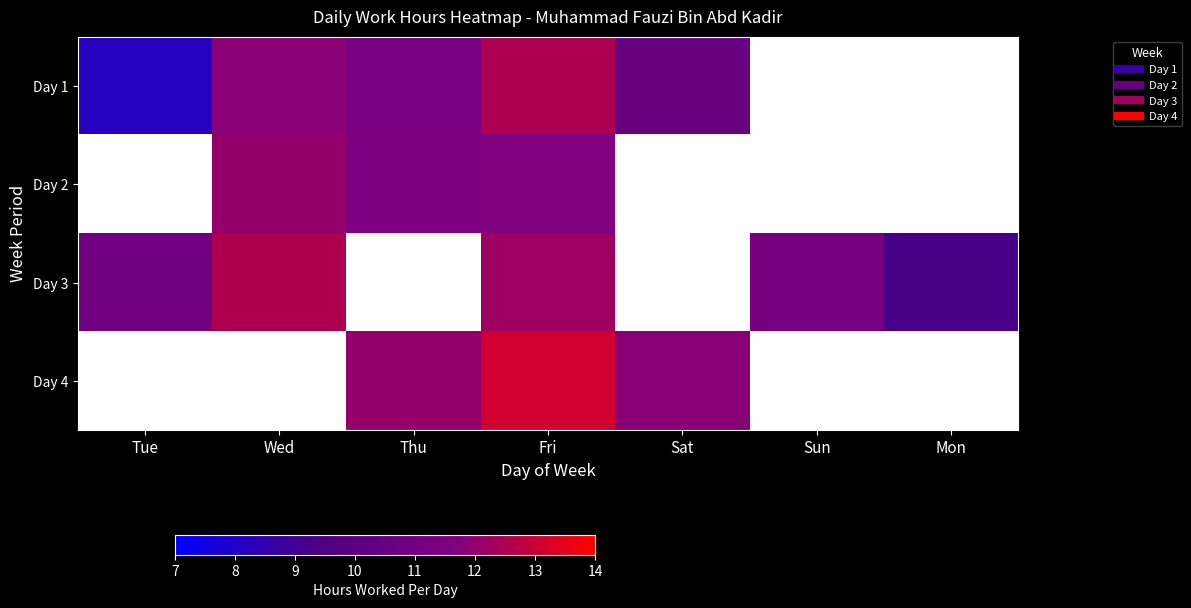

How many data points does each series have?

7